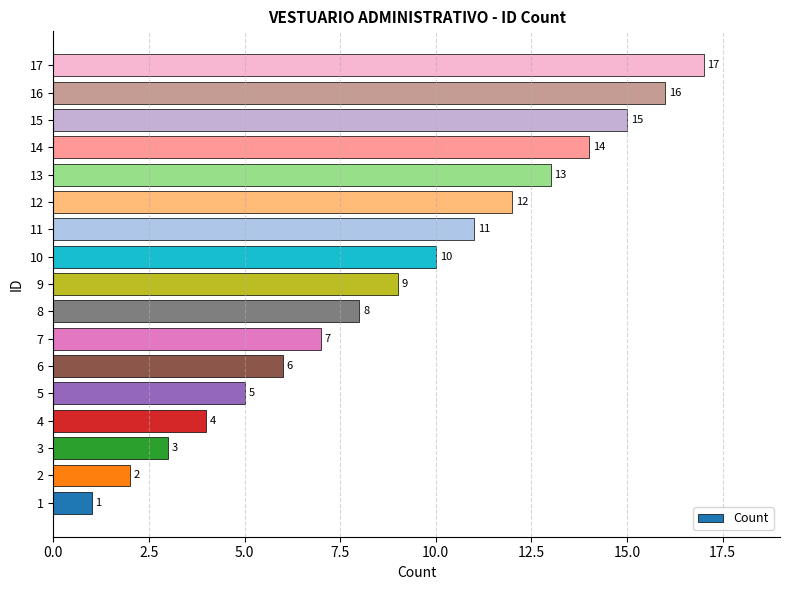

What is the average value?

9